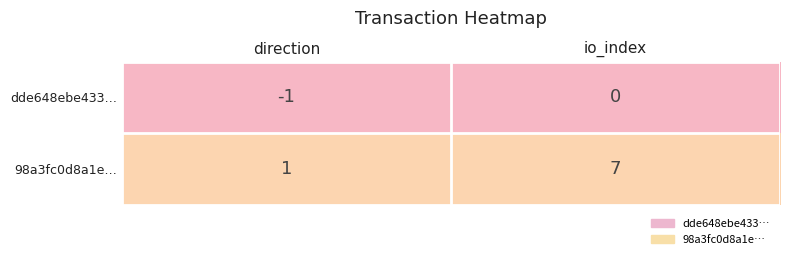

Which series has the largest total across all categories?

98a3fc0d8a1e…